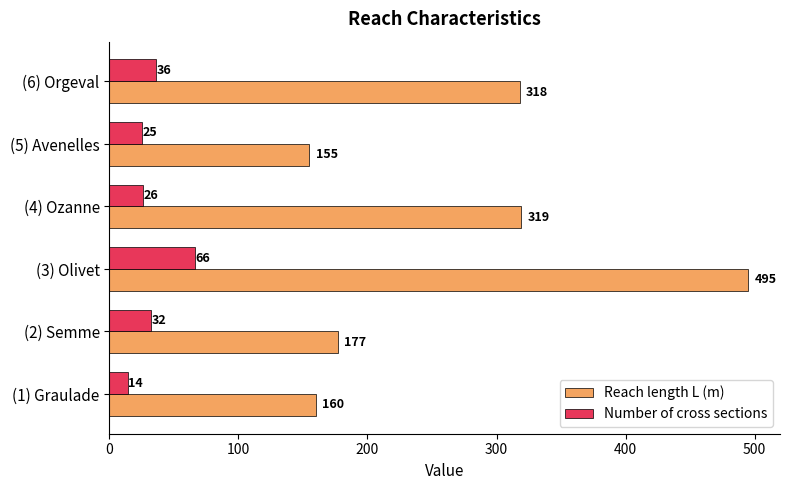

What is the greatest value displayed?

495